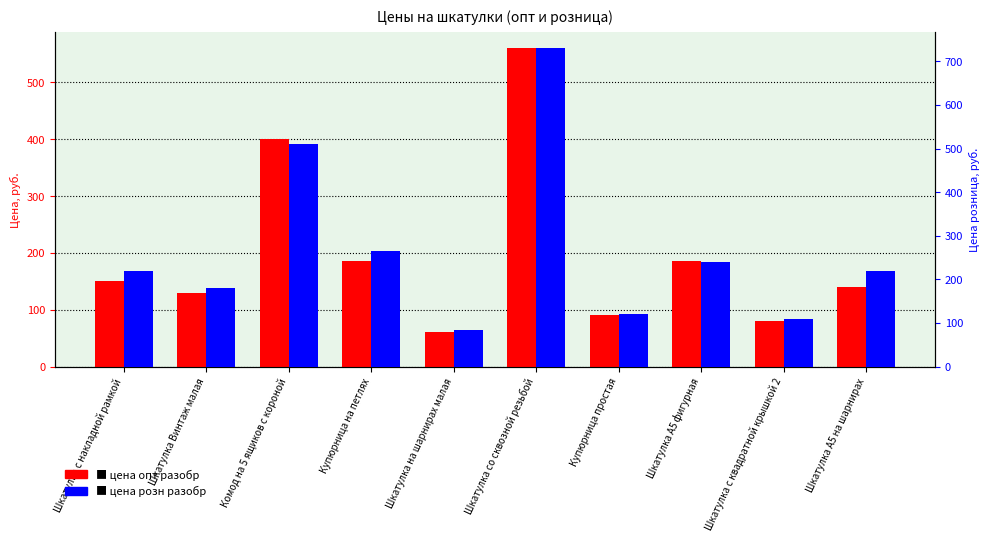

What are all the series names shown in the legend?

цена опт разобр, цена розн разобр